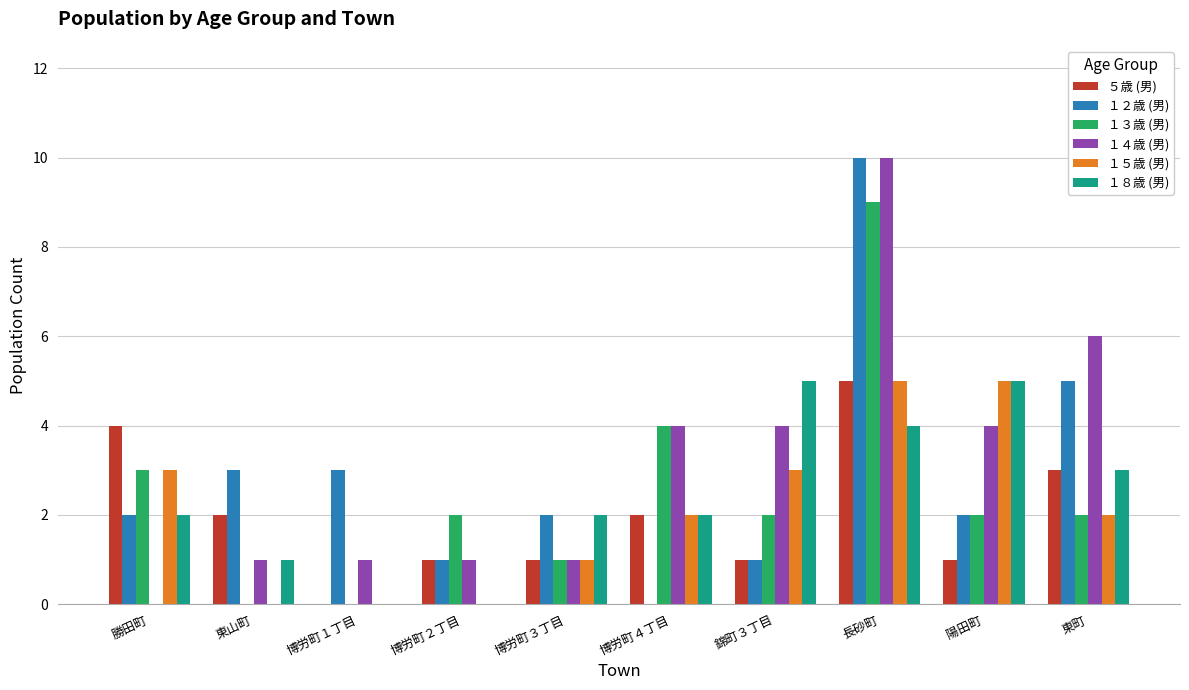

Are the bars horizontal?

No